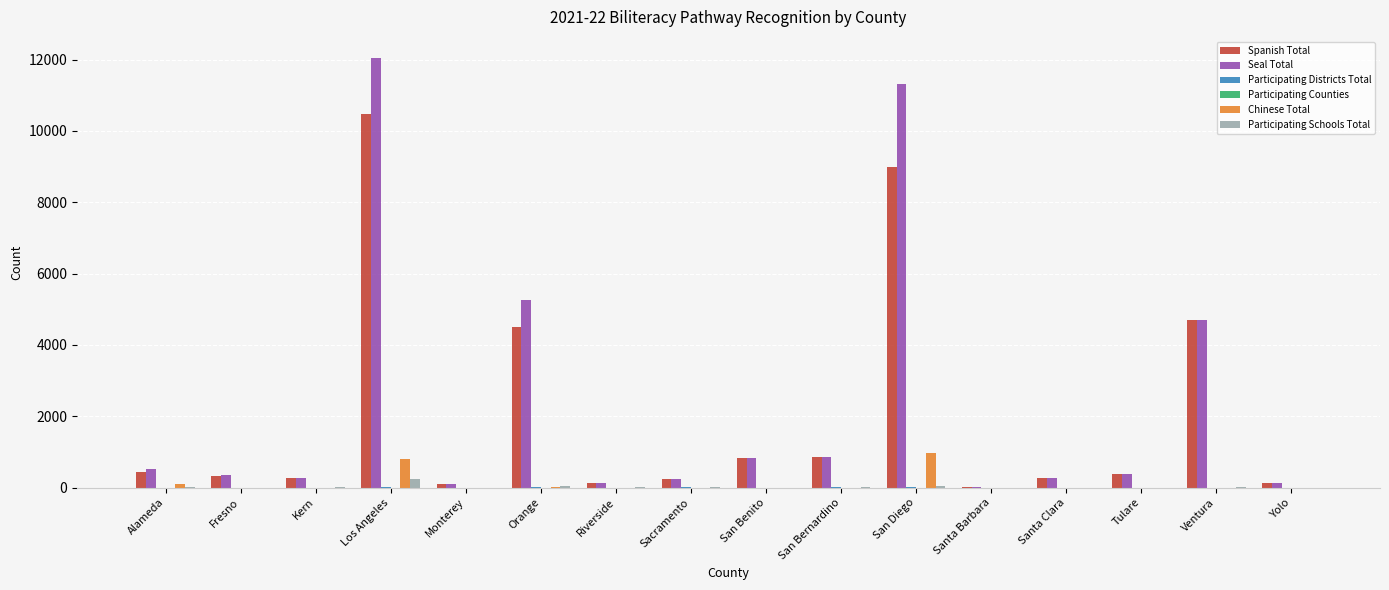

The value of Chinese Total at Monterey is -604. True or false?

False